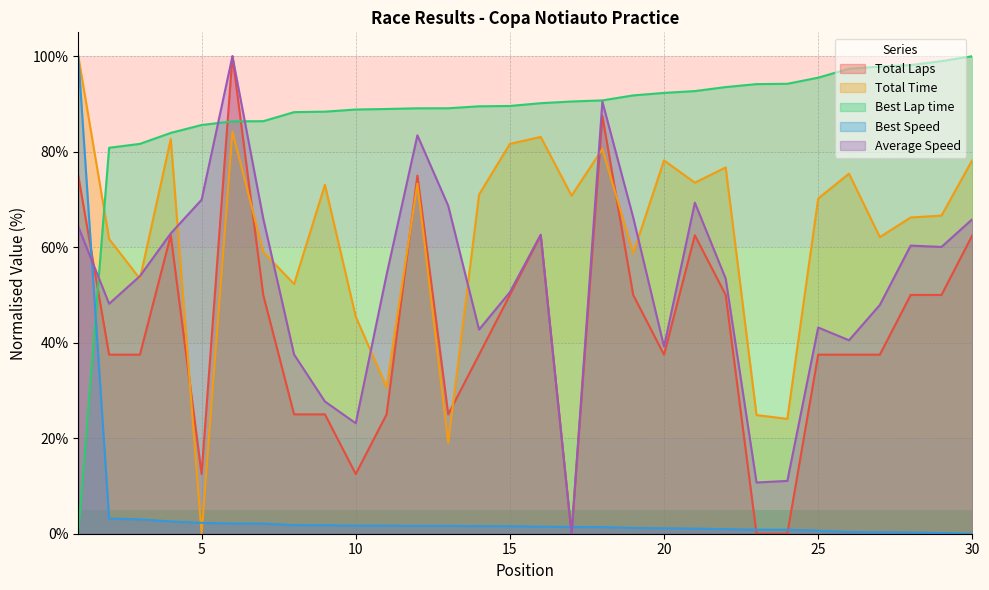

What is the difference between the maximum and second lowest values in the Best Speed series?

99.9